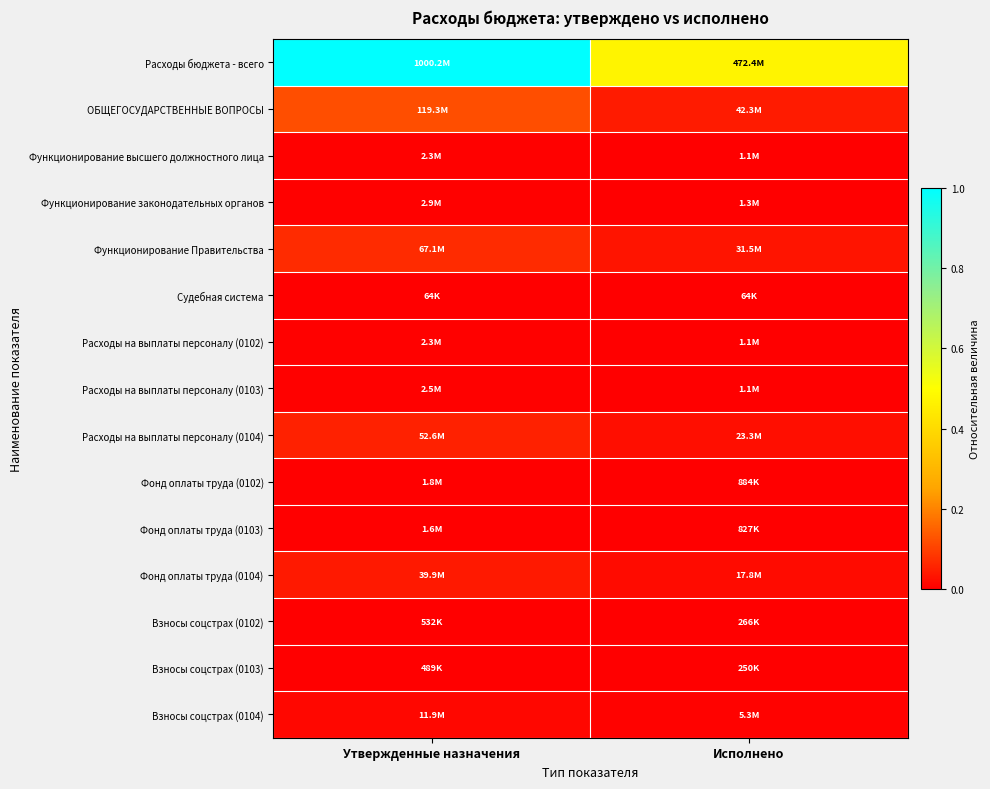

At which category is the sum across all series the highest?

Утвержденные назначения